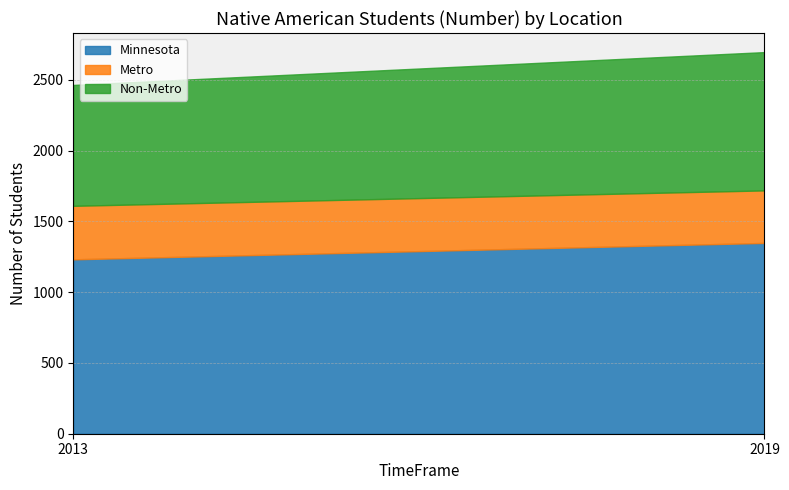

Rank the series by their average value, from highest to lowest.

Minnesota, Non-Metro, Metro